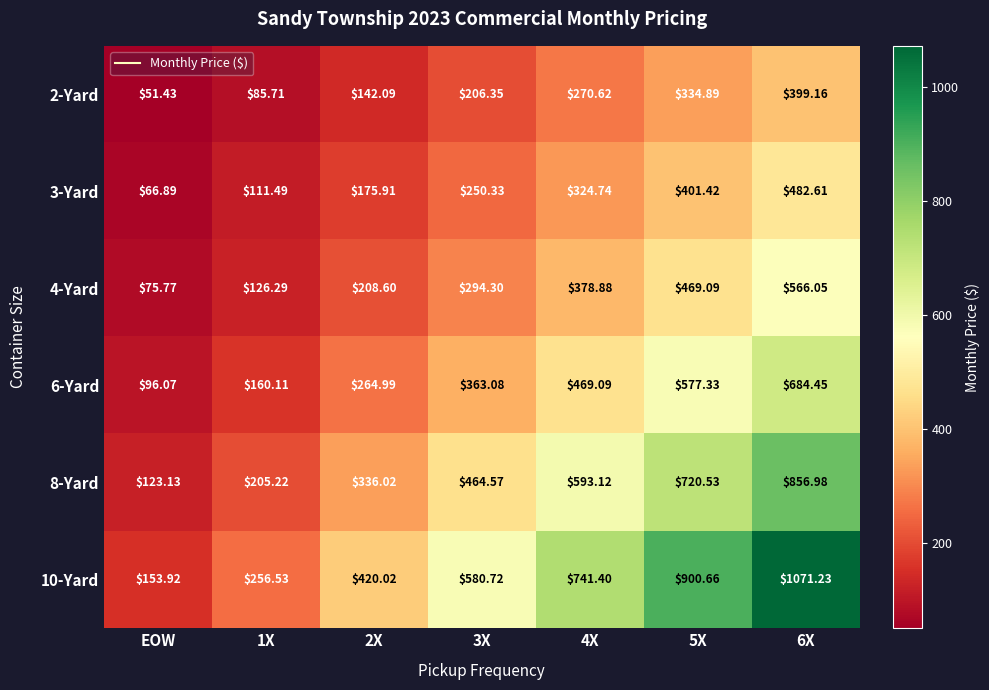

At which category is the sum across all series the highest?

6X